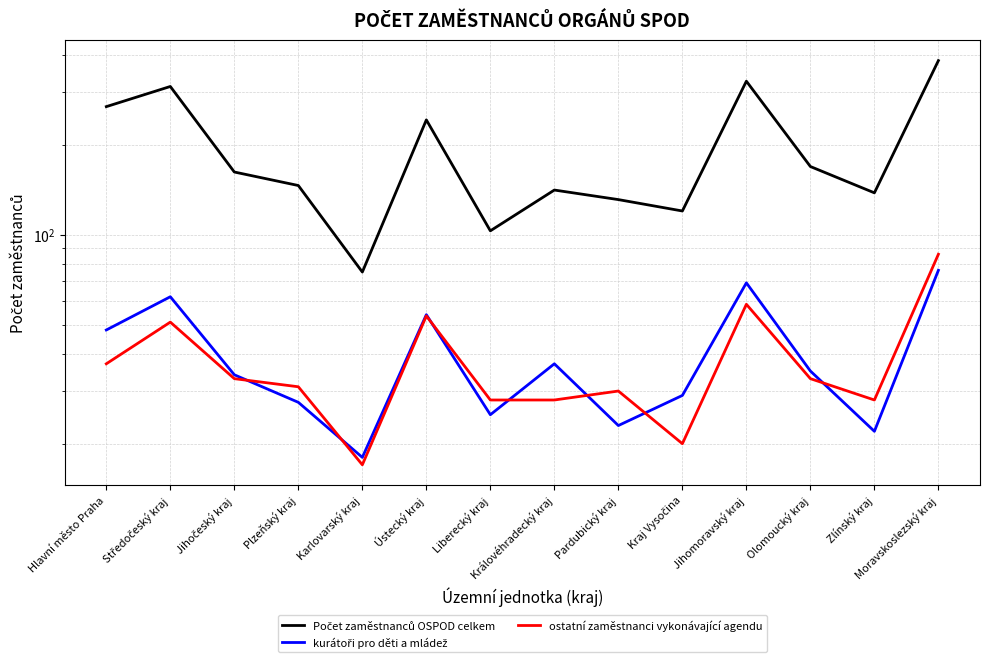

What are all the series names shown in the legend?

Počet zaměstnanců OSPOD celkem, kurátoři pro děti a mládež, ostatní zaměstnanci vykonávající agendu